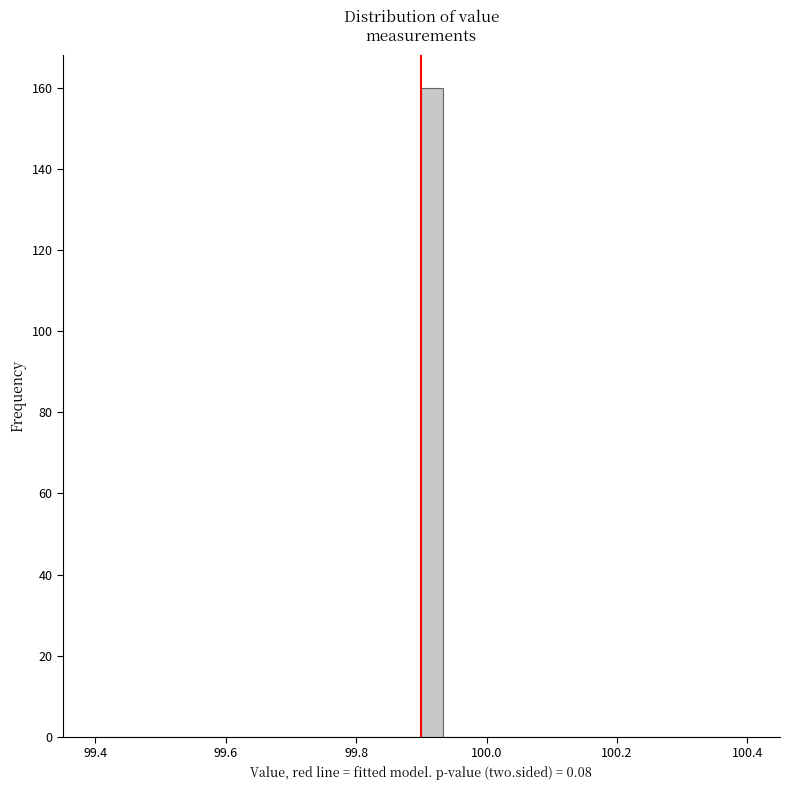

Read against the x-axis, roughly where is the centre of the tallest bar?

99.92